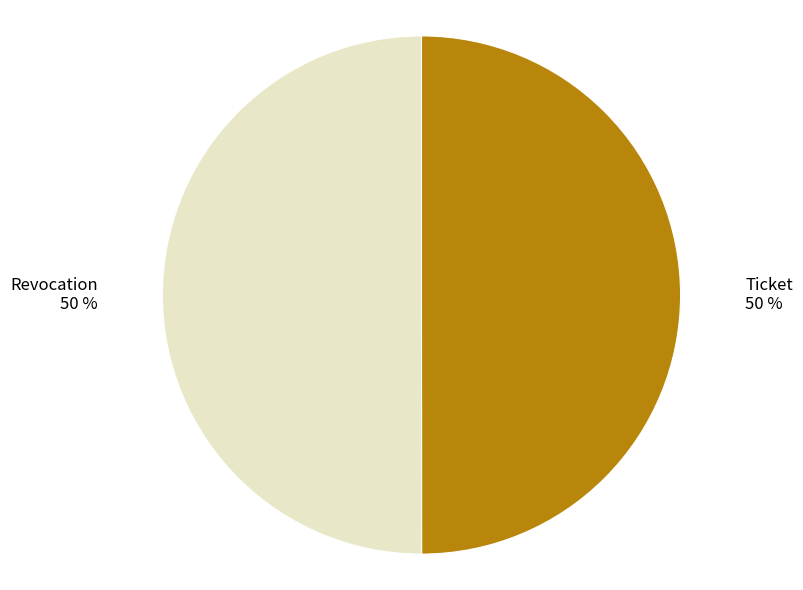

To the nearest percent, what is the average slice percentage?

50%